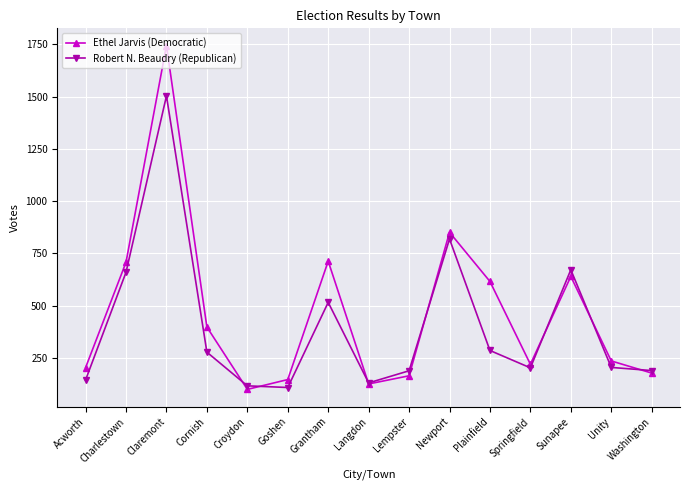

What is the total value across all series at Newport?

1670